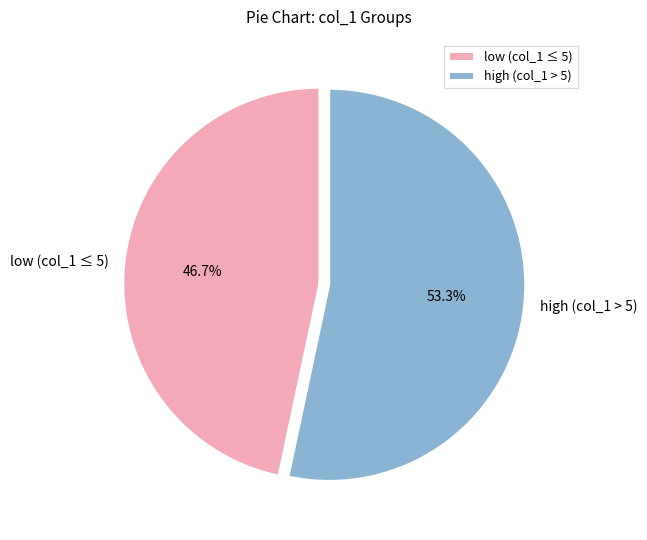

Combined, do low (col_1 ≤ 5) and high (col_1 > 5) account for over 50%?

Yes